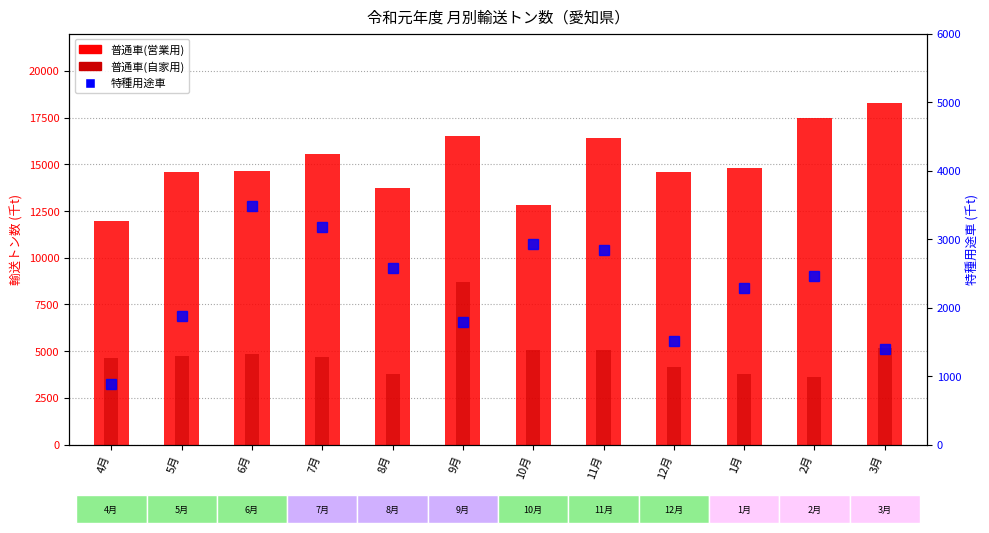

What position from the right is 11月?

5